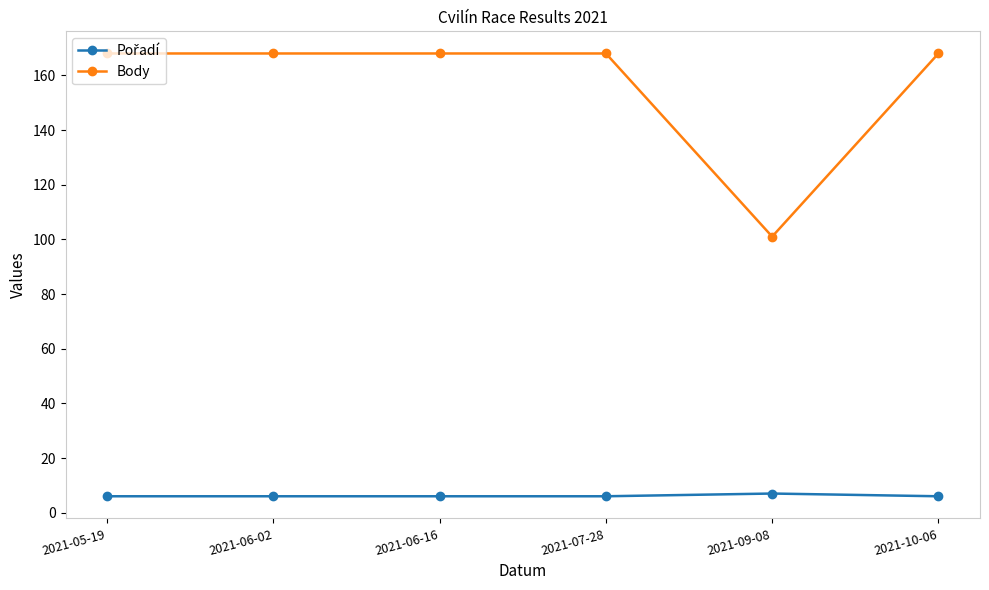

What is the total value across all series at 2021-06-02?

174